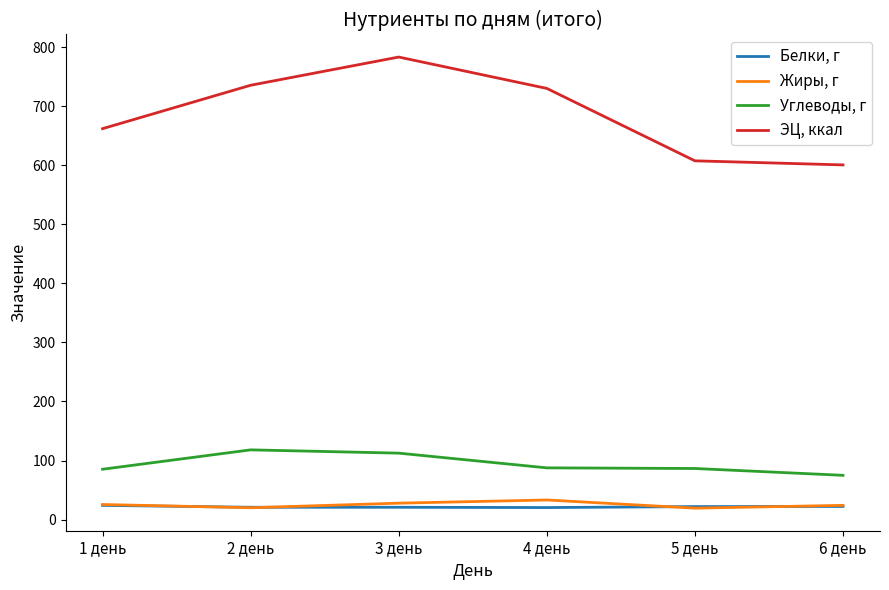

Between 2 день and 3 день, which series saw the biggest shift?

ЭЦ, ккал